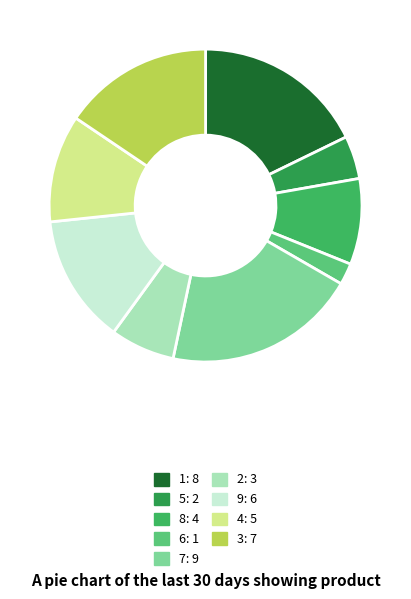

Is there a majority slice in this chart?

No